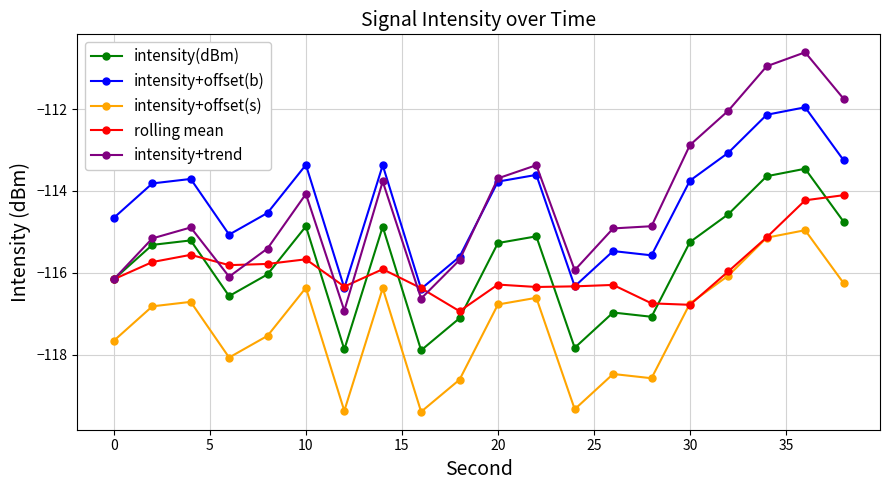

What is the value of the intensity+trend point at the 10th from the left?

-115.7